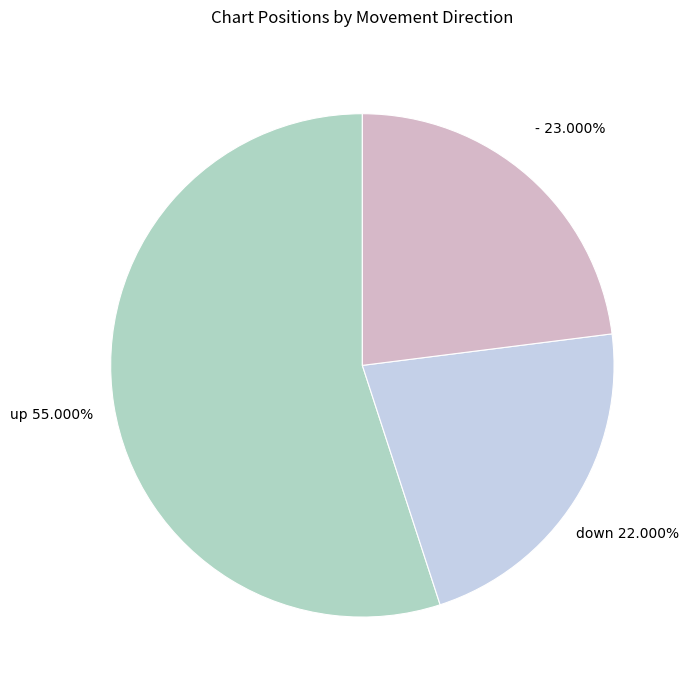

Which slice is the smallest?

down